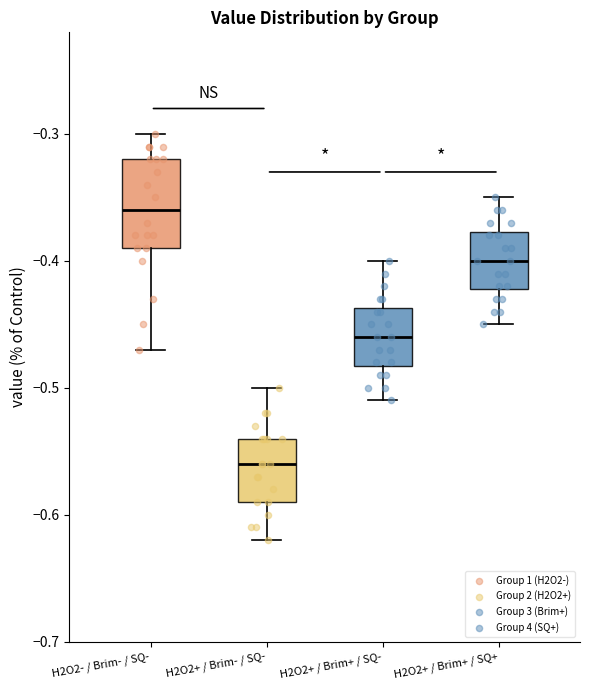

Reading left to right, transcribe this box plot: for each box, give where its median line is, the range the box spans, and where its two whiskers end, as read against the y-axis. The values are not printed on the chart, so give them approximately, as read against the axis.

H2O2- / Brim- / SQ-: median -0.36, box -0.39 to -0.32, whiskers -0.47 to -0.30
H2O2+ / Brim- / SQ-: median -0.56, box -0.59 to -0.54, whiskers -0.62 to -0.50
H2O2+ / Brim+ / SQ-: median -0.46, box -0.48 to -0.44, whiskers -0.51 to -0.40
H2O2+ / Brim+ / SQ+: median -0.40, box -0.42 to -0.38, whiskers -0.45 to -0.35